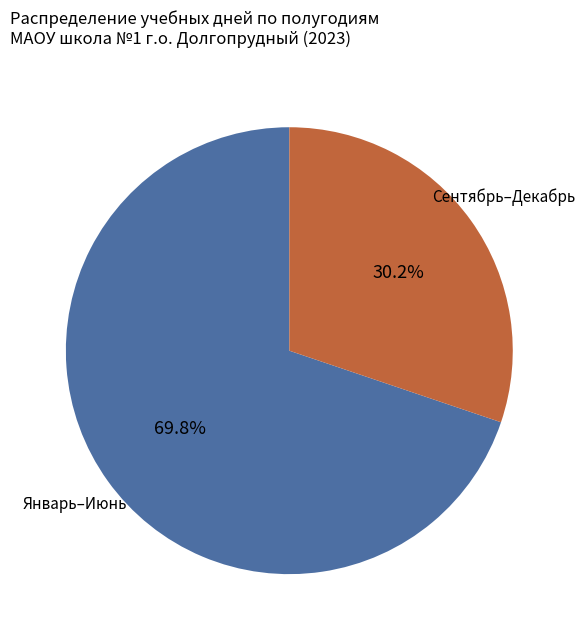

Is there a majority slice in this chart?

Yes